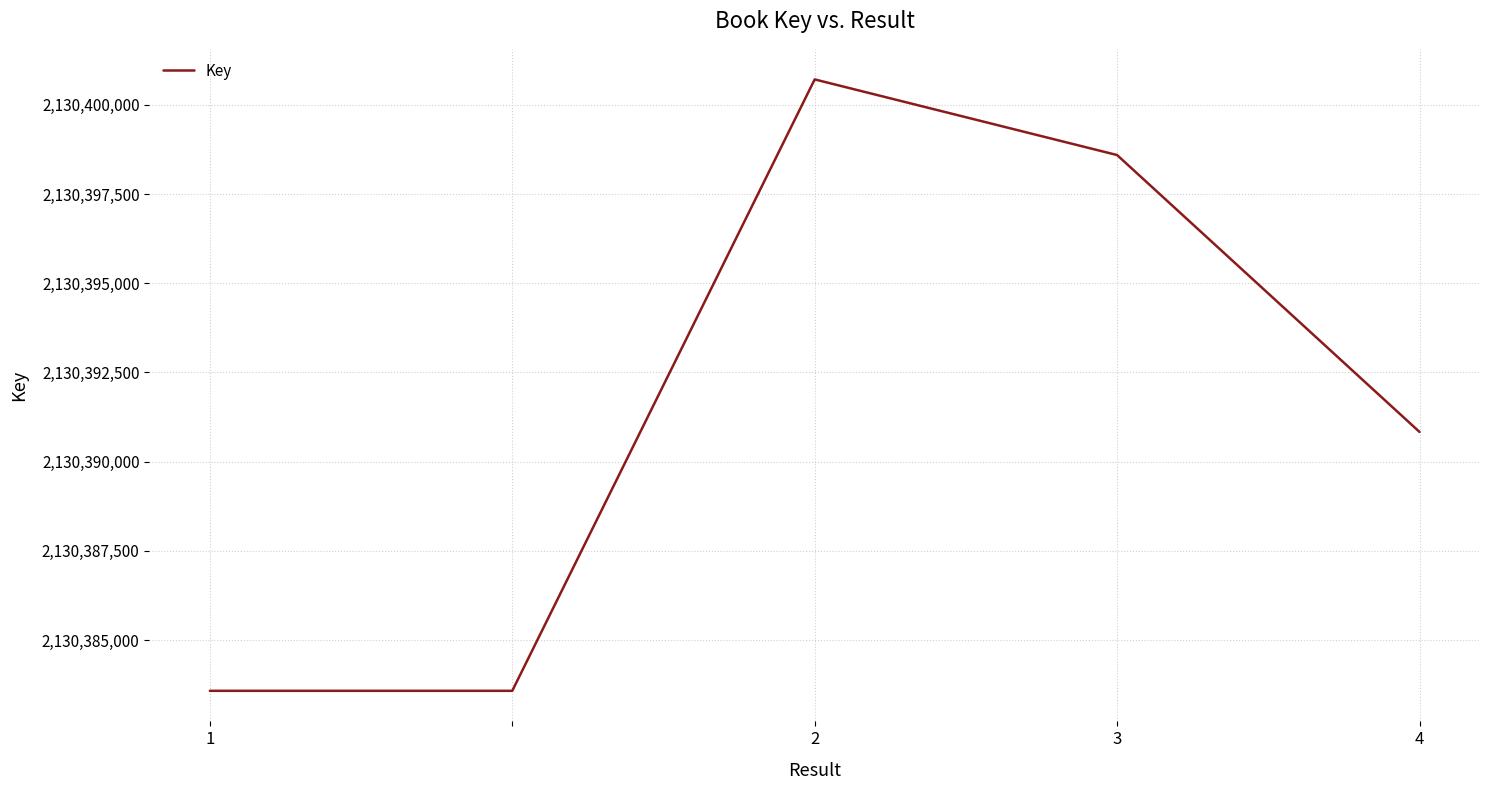

What is the difference between the second highest and minimum values?

15016